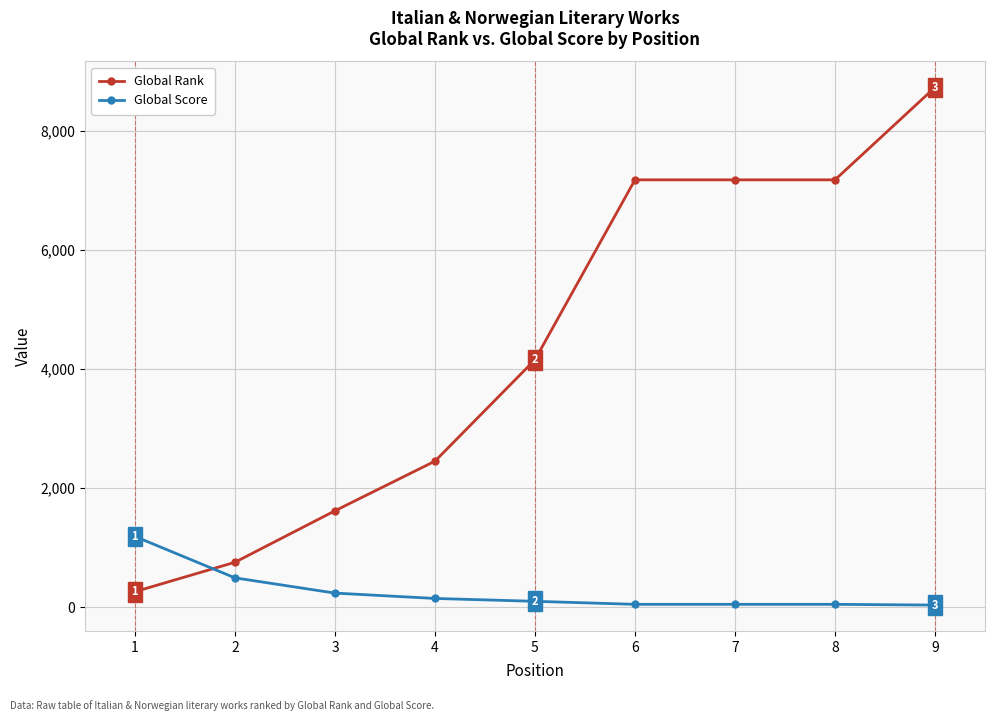

Between 5 and 7, which series saw the biggest shift?

Global Rank